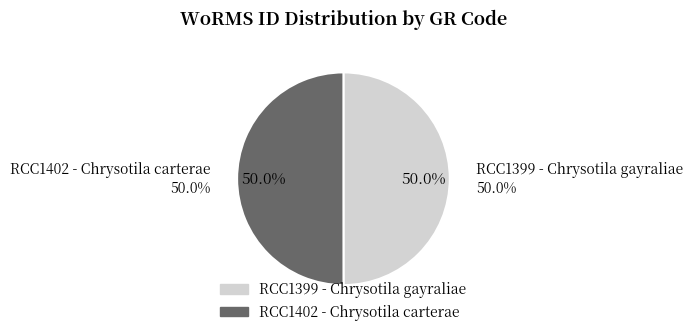

To the nearest percent, what portion does RCC1402 - Chrysotila carterae represent?

50%